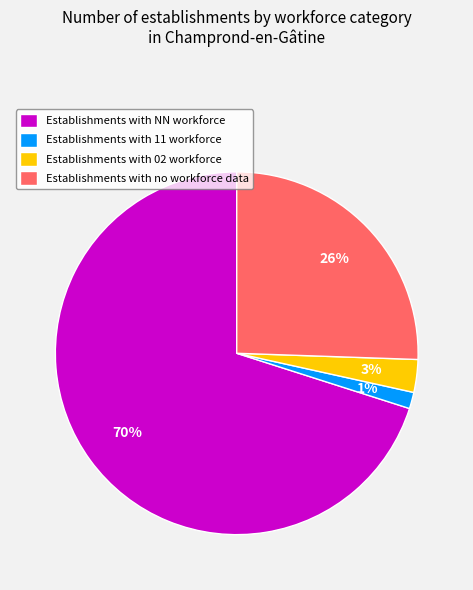

To the nearest percent, what percentage of the pie is Establishments with 11 workforce?

1%